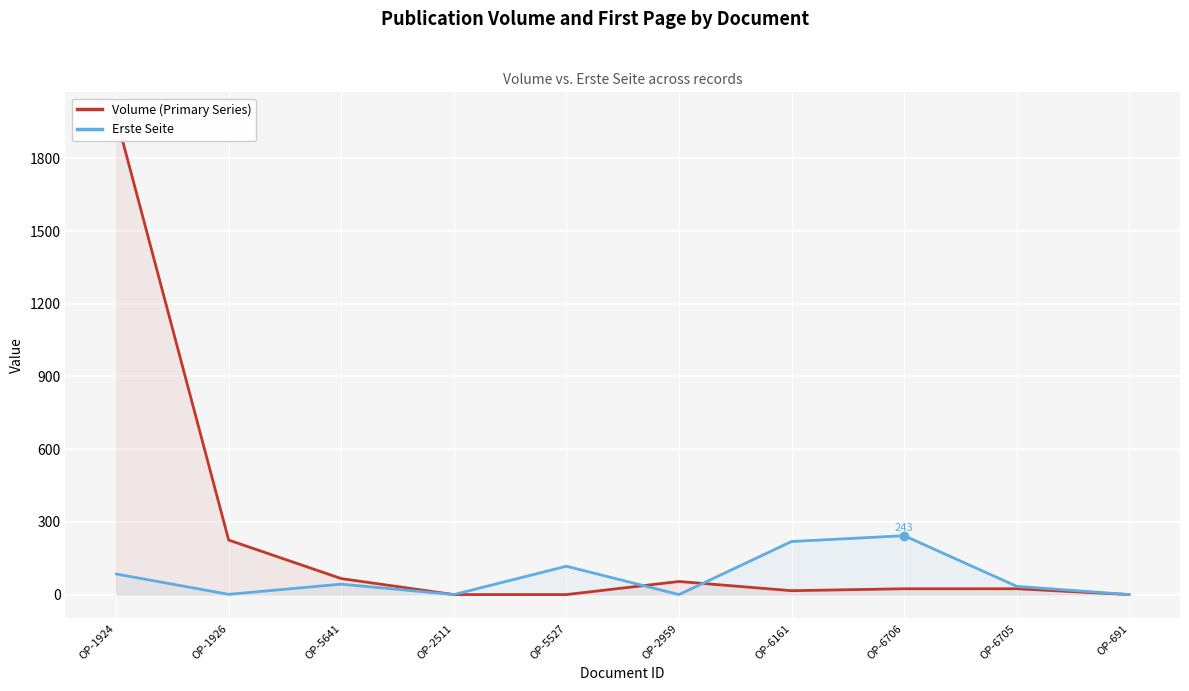

Reading left to right, extract all data points from this chart.

Volume (Primary Series): OP-1924=1974	OP-1926=225	OP-5641=66	OP-2511=0	OP-5527=0	OP-2959=54	OP-6161=16	OP-6706=24	OP-6705=24	OP-691=0
Erste Seite: OP-1924=85	OP-1926=1	OP-5641=43	OP-2511=0	OP-5527=117	OP-2959=0	OP-6161=219	OP-6706=243	OP-6705=34	OP-691=0